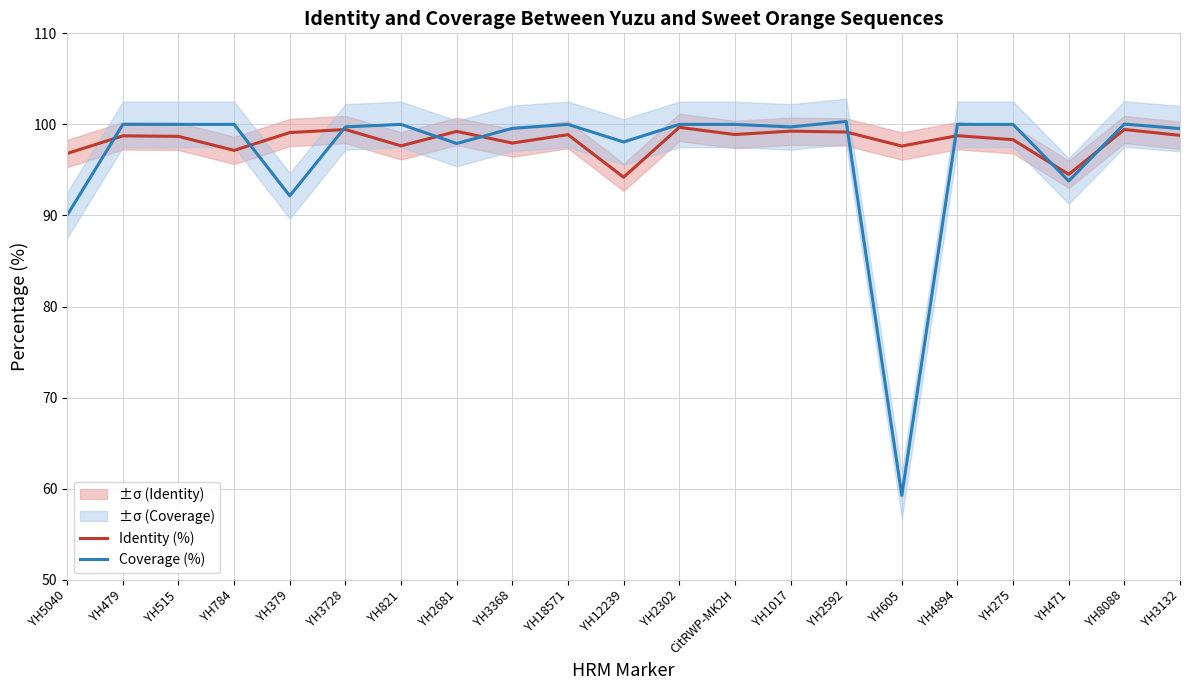

At which category is the sum across all series the highest?

YH2302